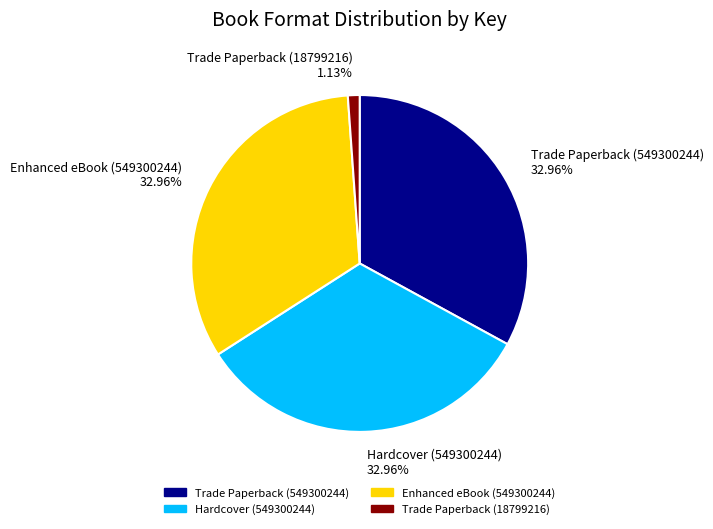

What percentage do Enhanced eBook (549300244) and Trade Paperback (549300244) together represent?

65.9%